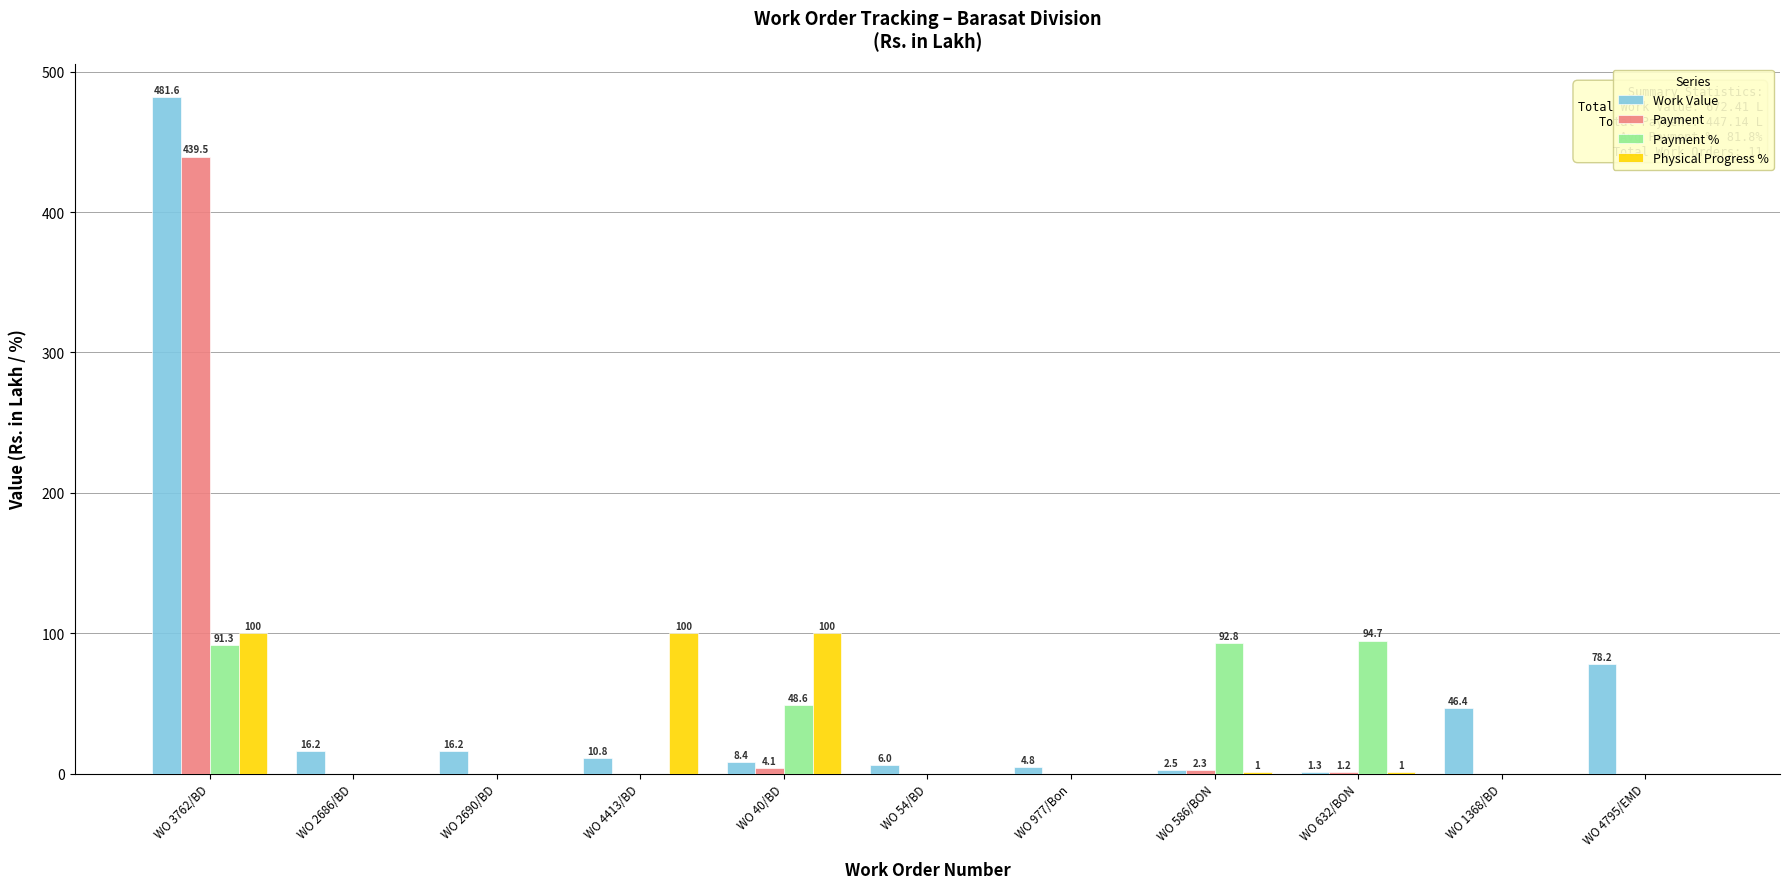

Count the number of data series in this chart.

4